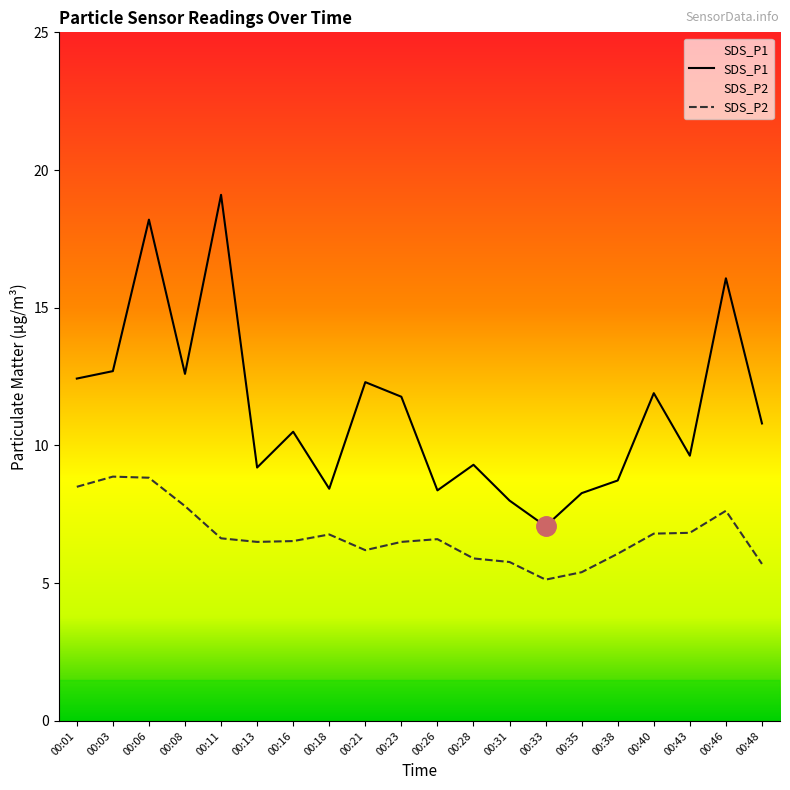

Reading left to right, list all the values displayed in this chart.

SDS_P1: 00:01=12.4	00:03=12.7	00:06=18.2	00:08=12.6	00:11=19.1	00:13=9.2	00:16=10.5	00:18=8.4	00:21=12.3	00:23=11.8	00:26=8.4	00:28=9.3	00:31=8.0	00:33=7.1	00:35=8.3	00:38=8.7	00:40=11.9	00:43=9.6	00:46=16.1	00:48=10.8
SDS_P2: 00:01=8.5	00:03=8.9	00:06=8.8	00:08=7.8	00:11=6.6	00:13=6.5	00:16=6.5	00:18=6.8	00:21=6.2	00:23=6.5	00:26=6.6	00:28=5.9	00:31=5.8	00:33=5.1	00:35=5.4	00:38=6.1	00:40=6.8	00:43=6.8	00:46=7.6	00:48=5.7